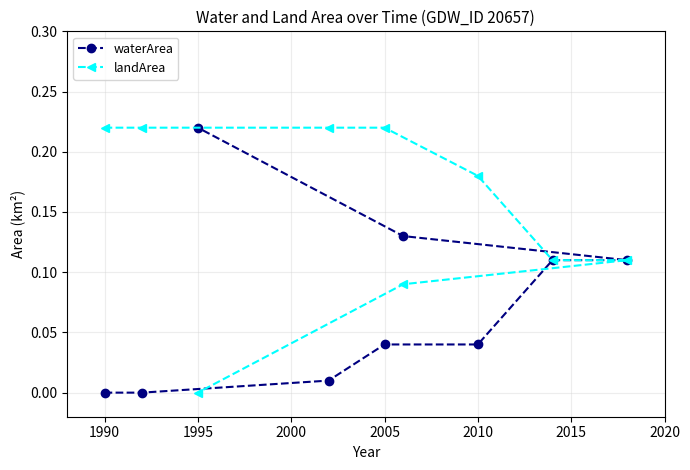

List the series in order of their overall mean, lowest first.

waterArea, landArea